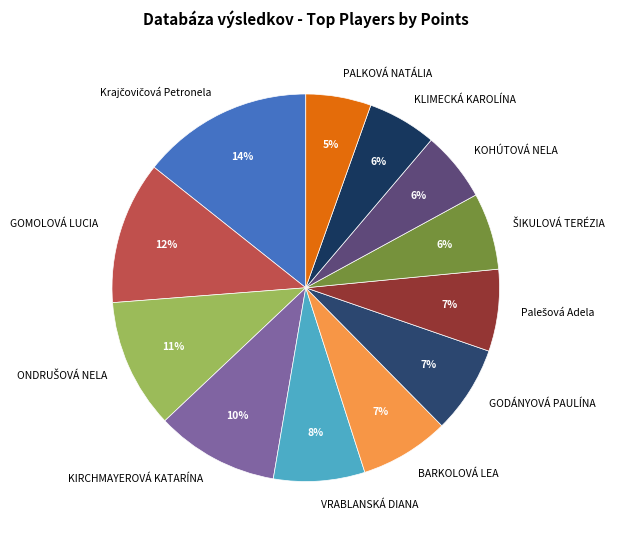

Is there a majority slice in this chart?

No